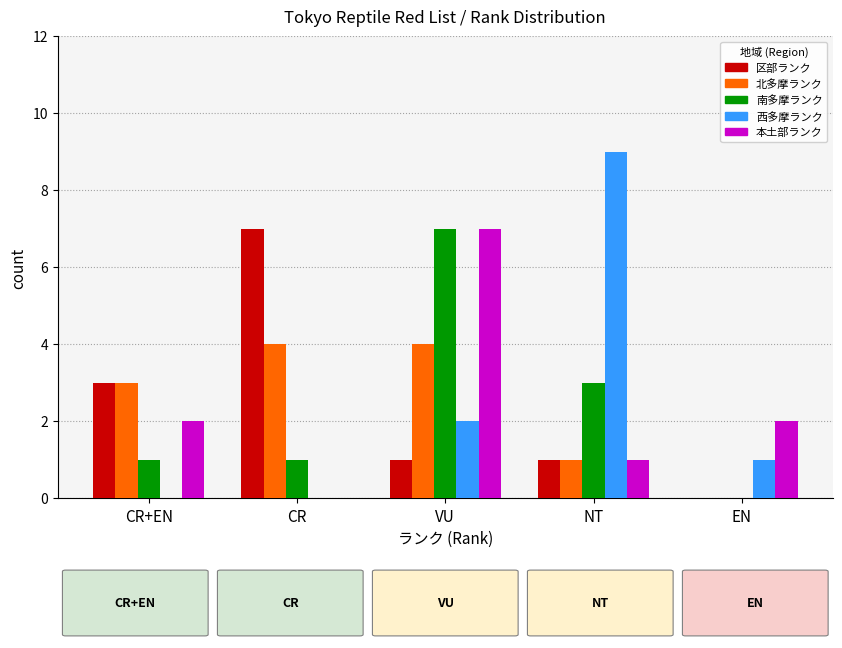

Which series changed the most between CR+EN and NT?

西多摩ランク